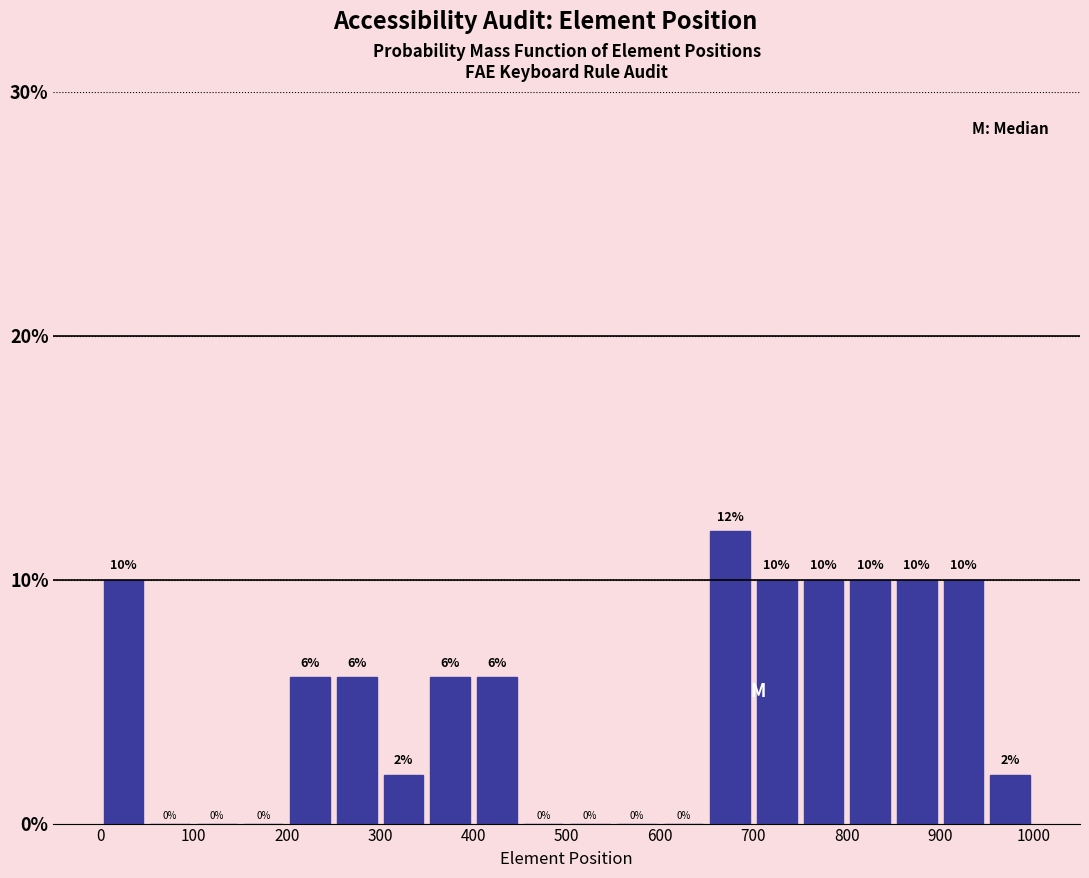

Which range on the x-axis has the tallest bar?

650 to 700